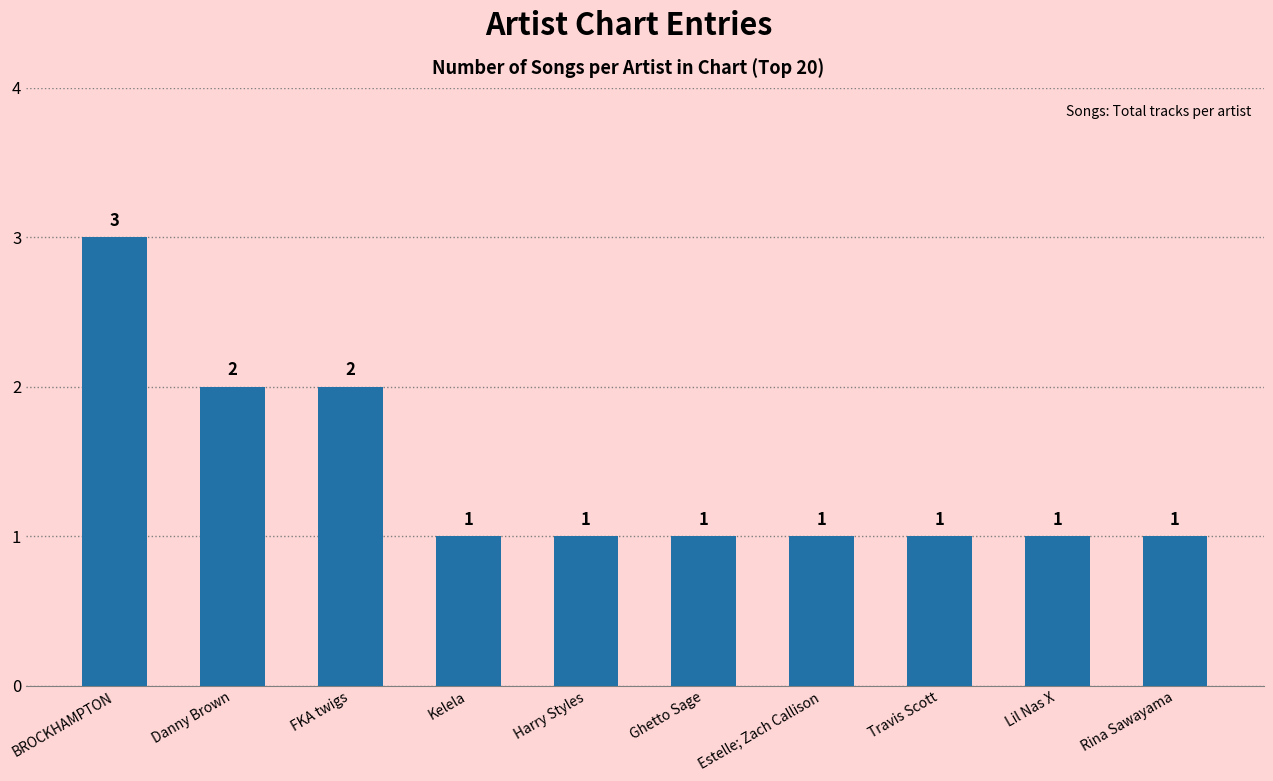

What is the greatest value displayed?

3